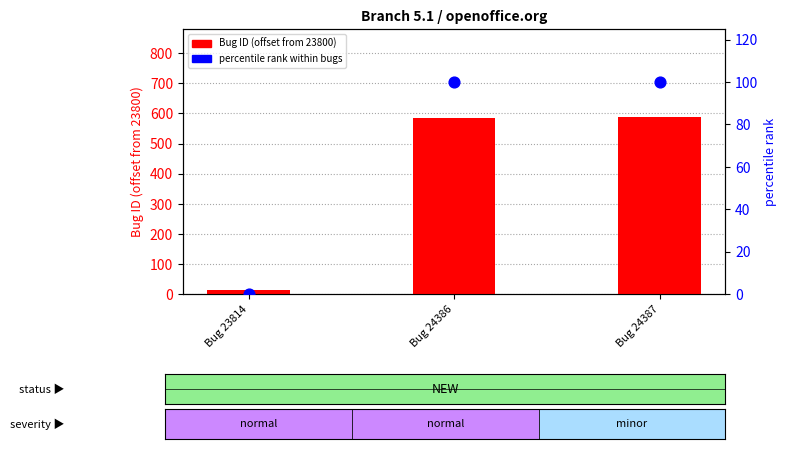

Which series contains the highest Y value?

Bug ID (offset)